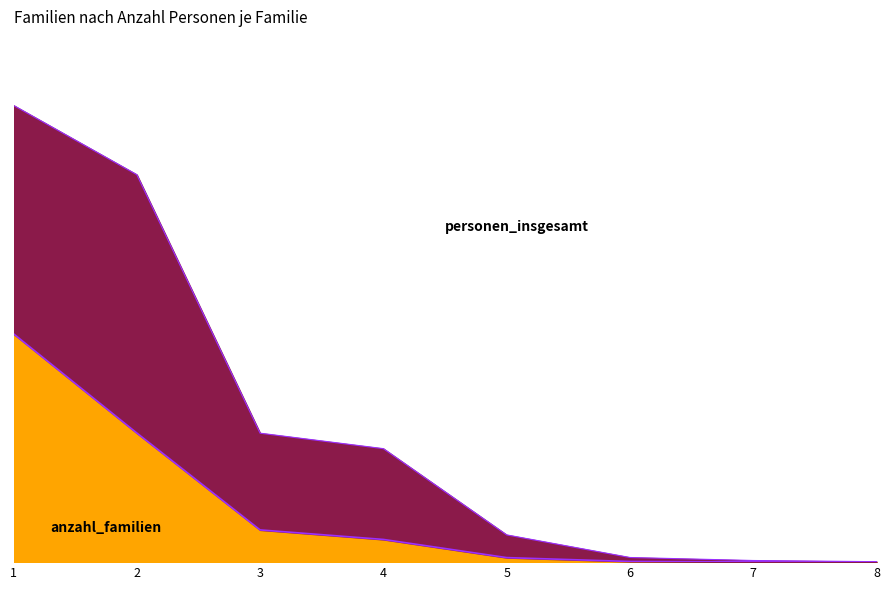

True or false: the data has more than 1 interior local peaks.

False